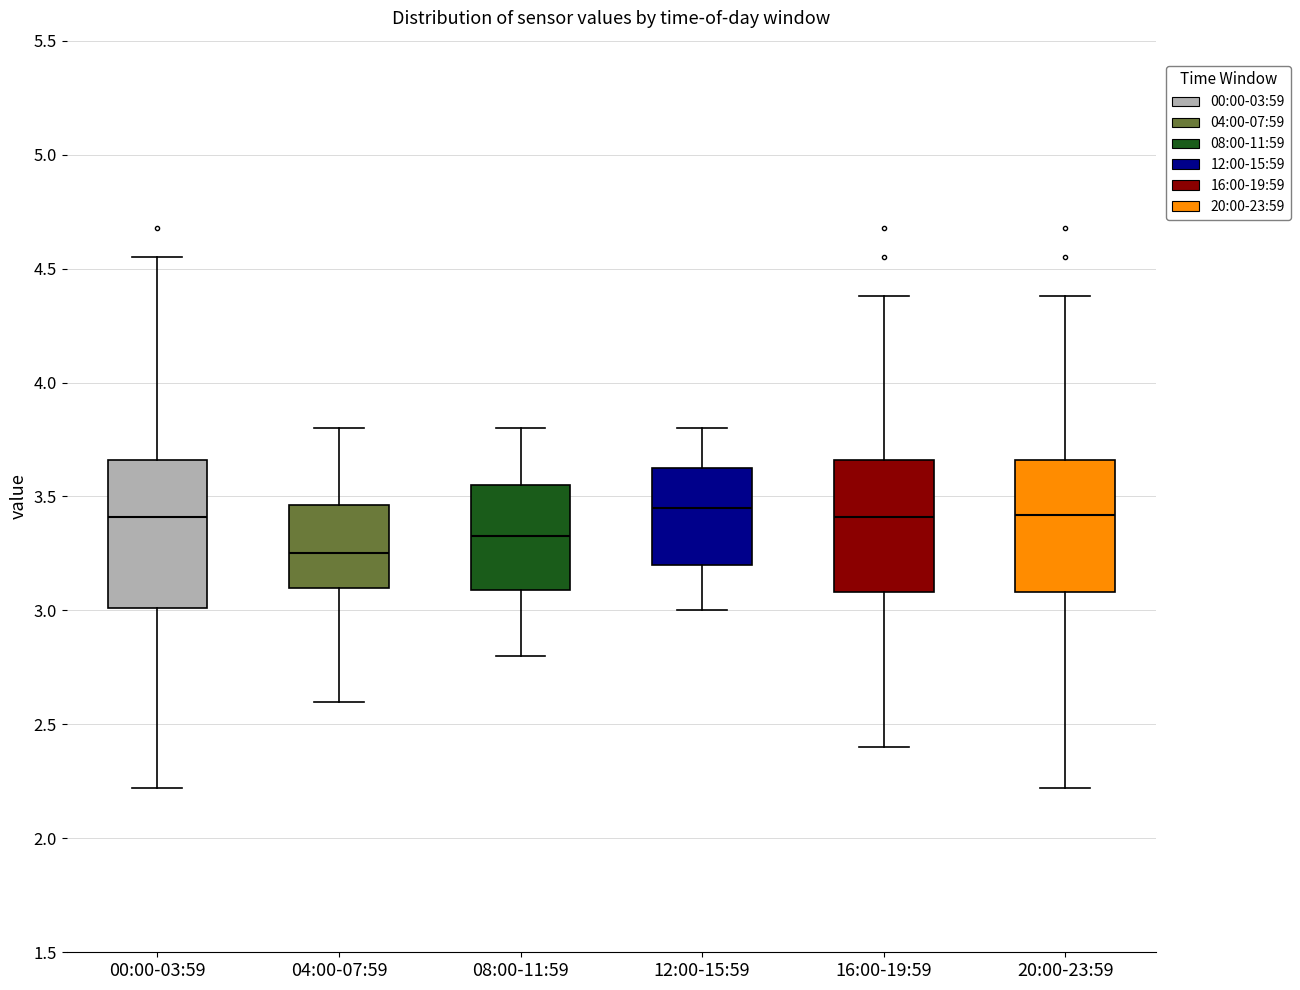

Which box is the tallest, from its lower edge to its upper edge?

00:00-03:59